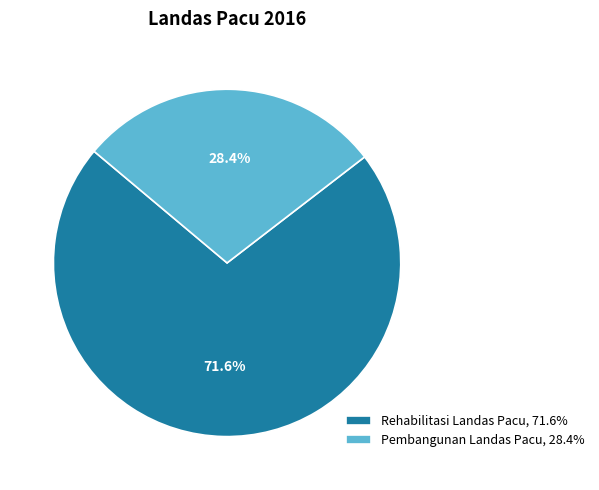

Count the number of slices in the pie.

2